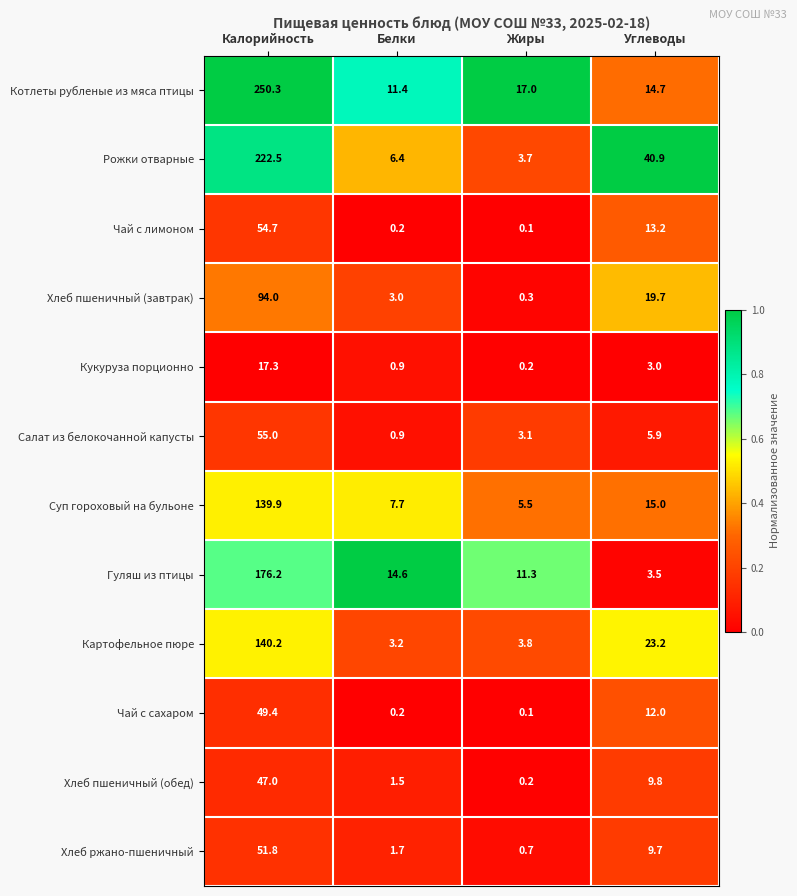

At Калорийность, list the series in order from largest to smallest.

Котлеты рубленые из мяса птицы, Рожки отварные, Гуляш из птицы, Картофельное пюре, Суп гороховый на бульоне, Хлеб пшеничный (завтрак), Салат из белокочанной капусты, Чай с лимоном, Хлеб ржано-пшеничный, Чай с сахаром, Хлеб пшеничный (обед), Кукуруза порционно